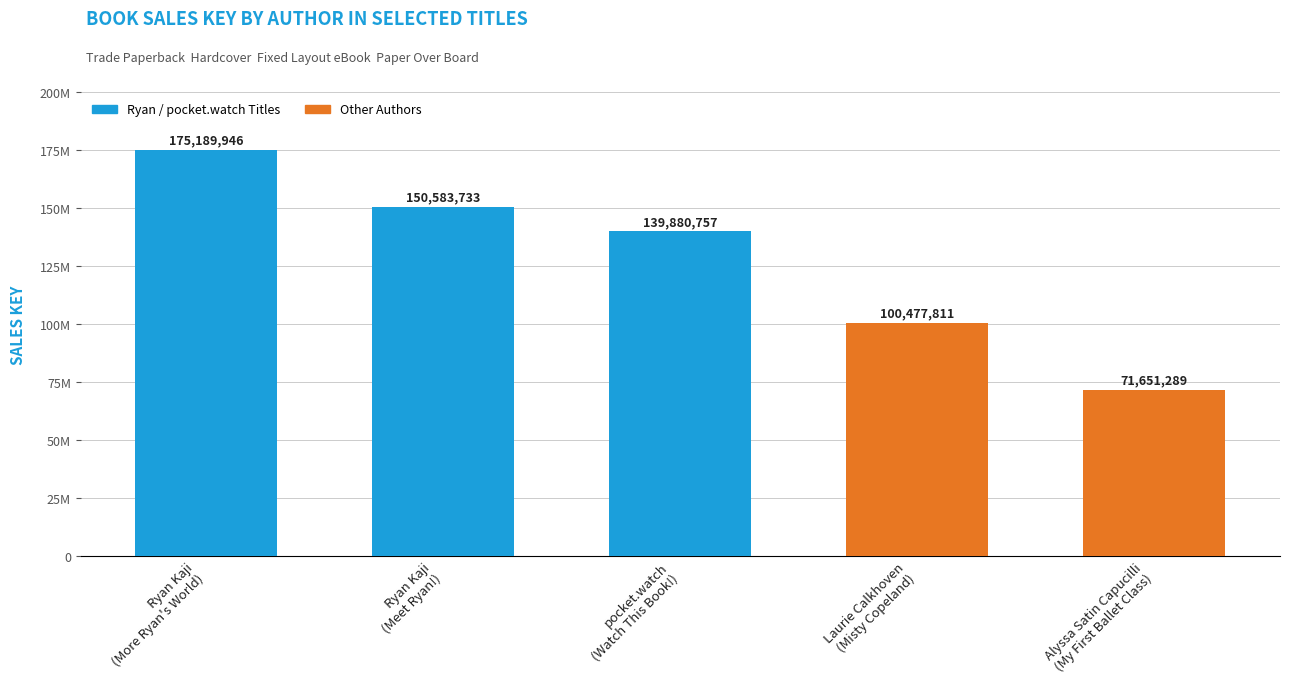

List the labels in order of value, largest first.

Ryan Kaji
(More Ryan's World), Ryan Kaji
(Meet Ryan!), pocket.watch
(Watch This Book!), Laurie Calkhoven
(Misty Copeland), Alyssa Satin Capucilli
(My First Ballet Class)